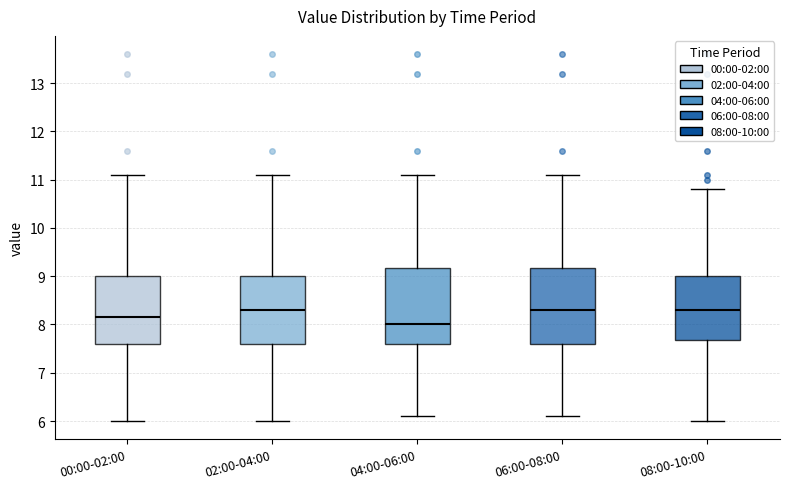

Reading left to right, read every box against the y-axis: the position of its median line, the range the box covers, and the ends of its whiskers. The values are not printed on the chart, so give them approximately, as read against the axis.

00:00-02:00: median 8.2, box 7.6 to 9.0, whiskers 6.0 to 11.1
02:00-04:00: median 8.3, box 7.6 to 9.0, whiskers 6.0 to 11.1
04:00-06:00: median 8.0, box 7.6 to 9.2, whiskers 6.1 to 11.1
06:00-08:00: median 8.3, box 7.6 to 9.2, whiskers 6.1 to 11.1
08:00-10:00: median 8.3, box 7.7 to 9.0, whiskers 6.0 to 10.8